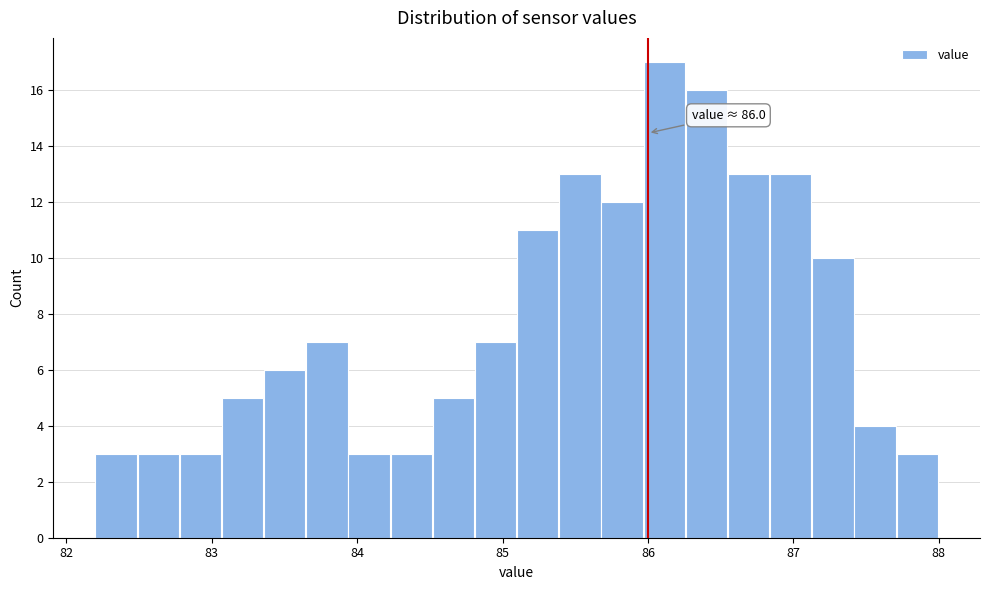

Around what value on the x-axis is the tallest bar? Give the approximate position of its centre, as read against the axis.

86.1